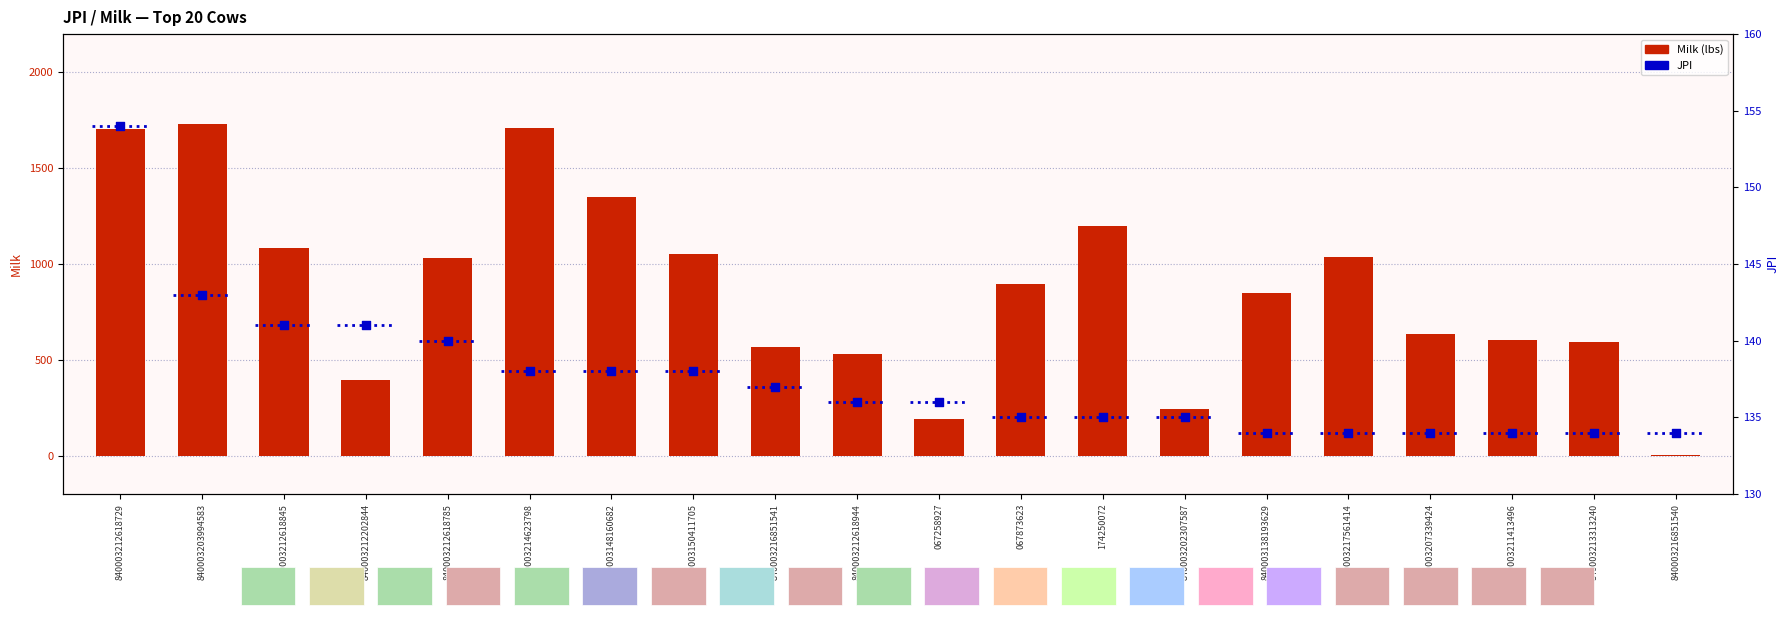

Which series has the widest spread of Y values?

Milk